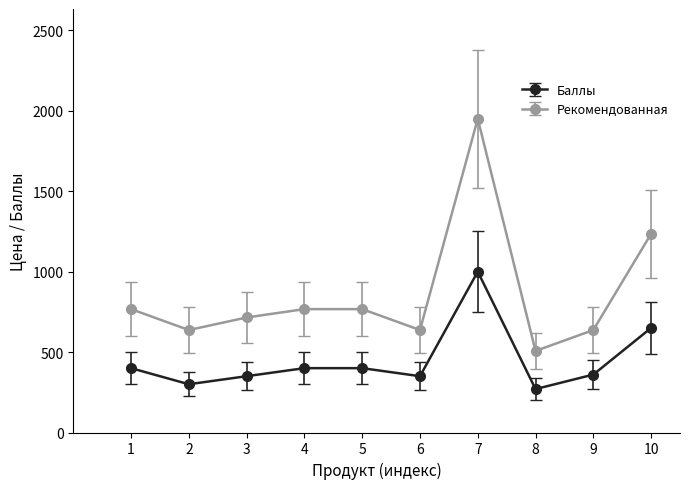

True or false: Рекомендованная and Баллы intersect in this chart.

False